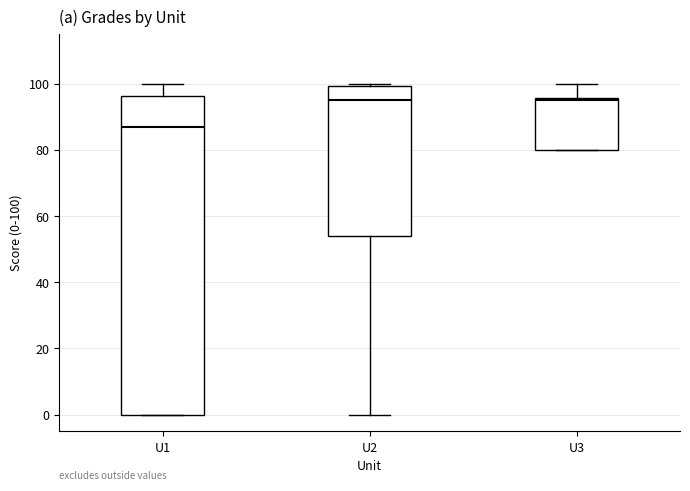

Reading left to right, read every box against the y-axis: the position of its median line, the range the box covers, and the ends of its whiskers. The values are not printed on the chart, so give them approximately, as read against the axis.

U1: median 88, box 0 to 96, whiskers 0 to 100
U2: median 96, box 54 to 100, whiskers 0 to 100 (just above the box's upper edge)
U3: median 96, box 80 to 96, whiskers 80 to 100